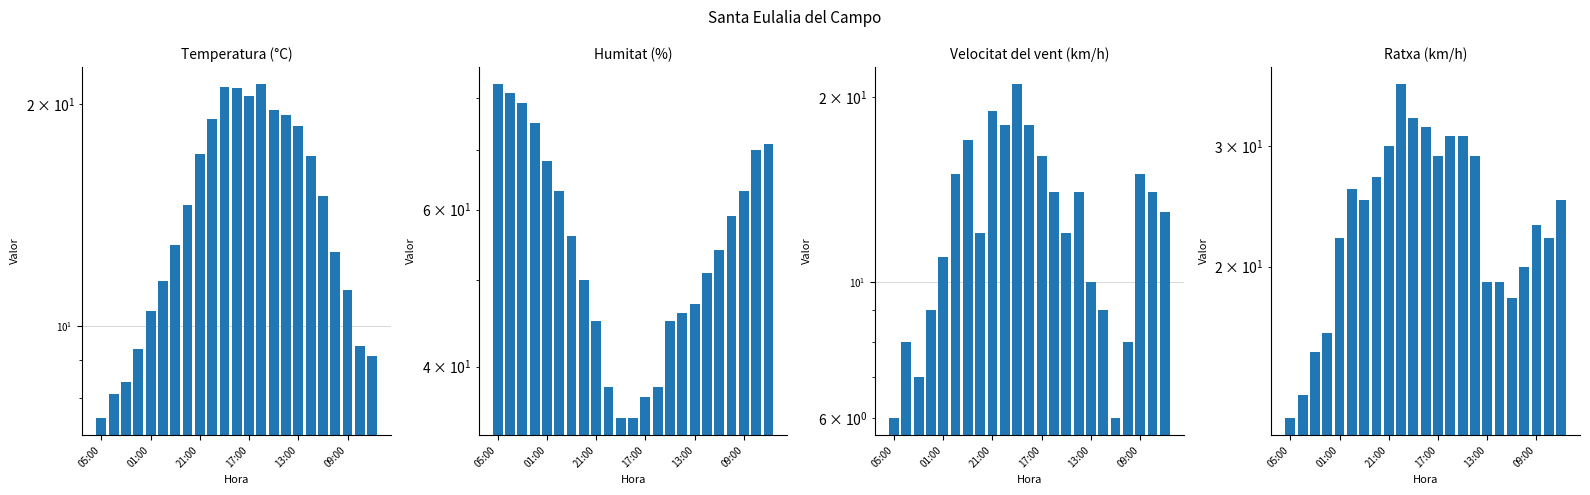

The Temperatura (°C) series shows 12.7 at 21. True or false?

False